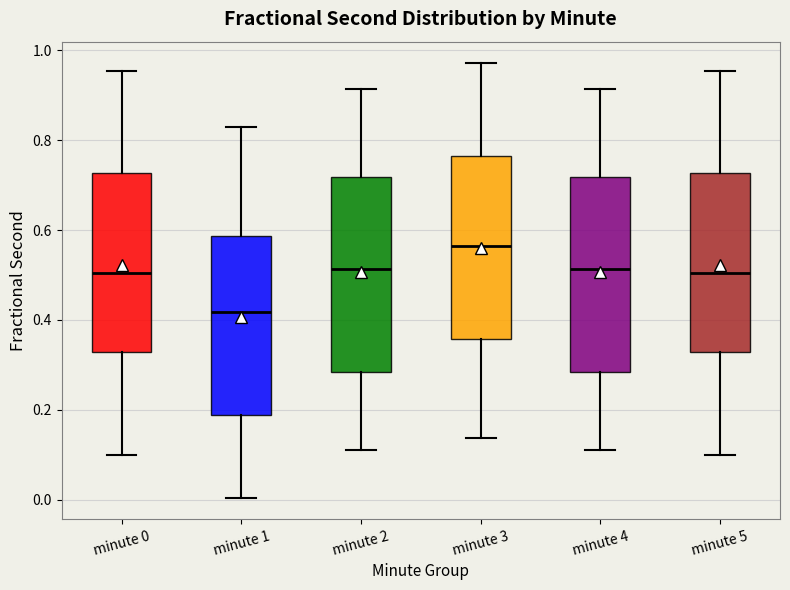

Reading left to right, read every box against the y-axis: the position of its median line, the range the box covers, and the ends of its whiskers. The values are not printed on the chart, so give them approximately, as read against the axis.

minute 0: median 0.50, box 0.32 to 0.72, whiskers 0.10 to 0.96
minute 1: median 0.42, box 0.18 to 0.58, whiskers 0.00 to 0.82
minute 2: median 0.52, box 0.28 to 0.72, whiskers 0.12 to 0.92
minute 3: median 0.56, box 0.36 to 0.76, whiskers 0.14 to 0.98
minute 4: median 0.52, box 0.28 to 0.72, whiskers 0.12 to 0.92
minute 5: median 0.50, box 0.32 to 0.72, whiskers 0.10 to 0.96